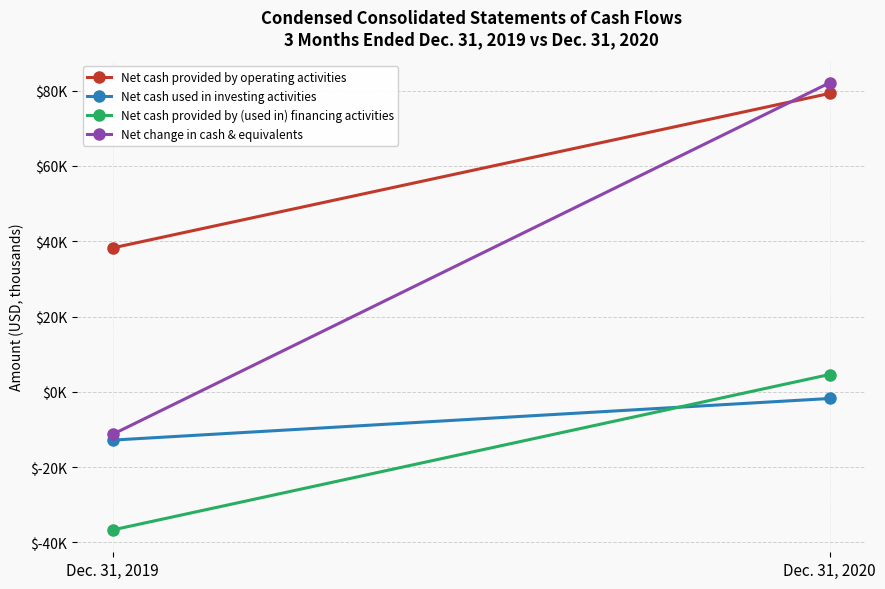

What is the value of the Net cash used in investing activities point at the 1st from the left?

-12828